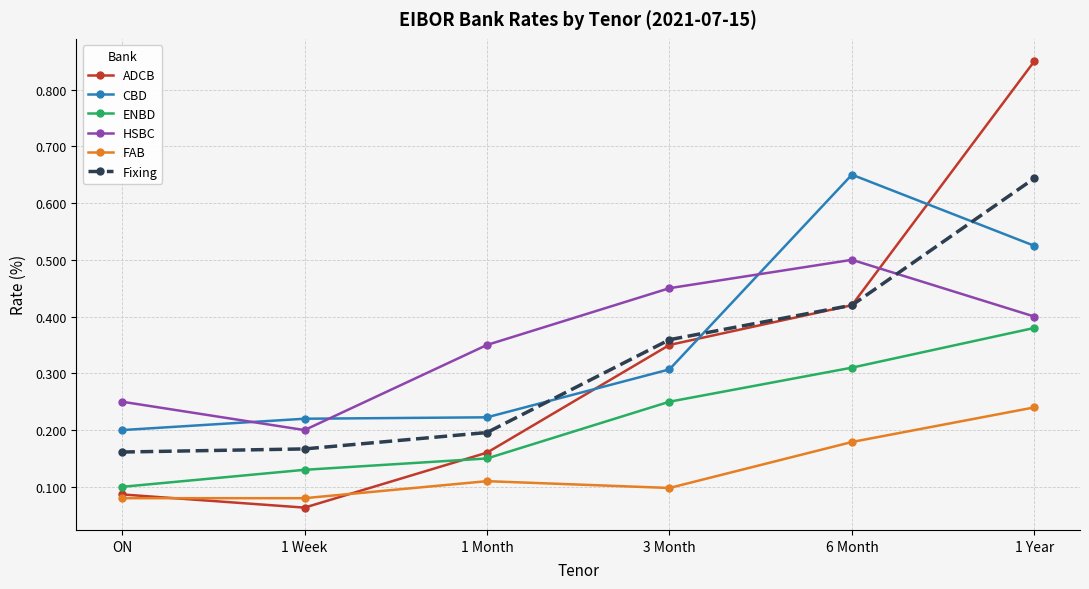

What is the label of the 5th point from the right?

1 Week